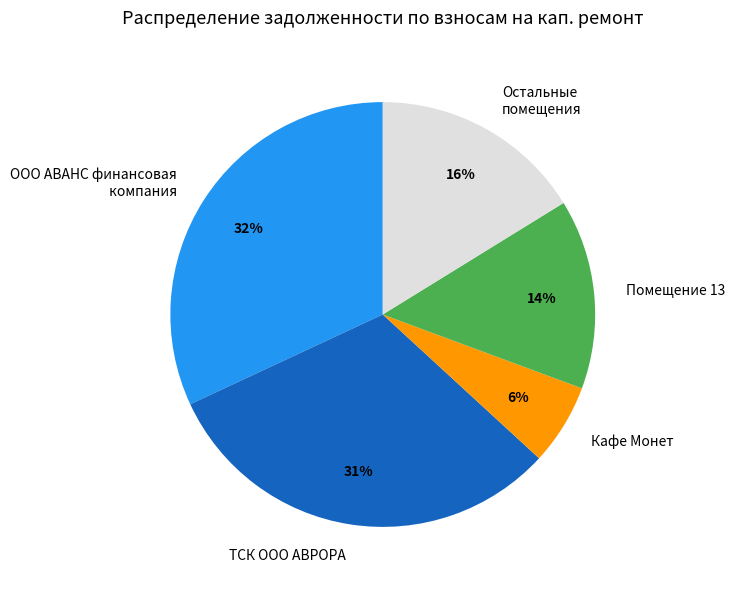

True or false: ООО АВАНС финансовая компания accounts for 43% of the total.

False